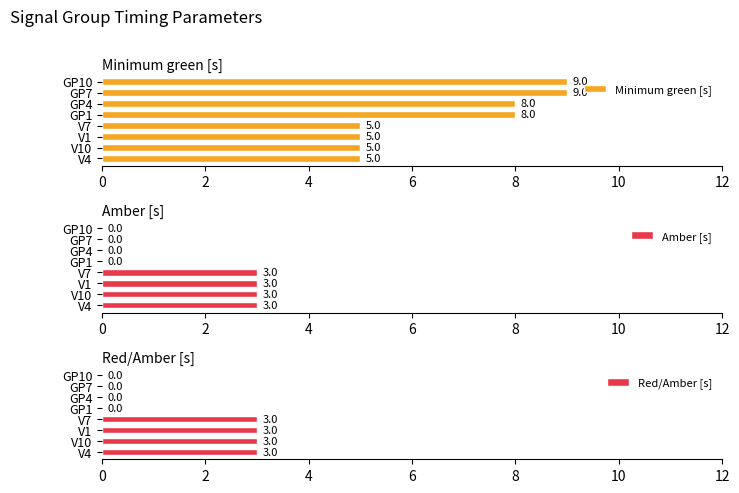

True or false: Amber [s] has a value of 1 at V10.

False